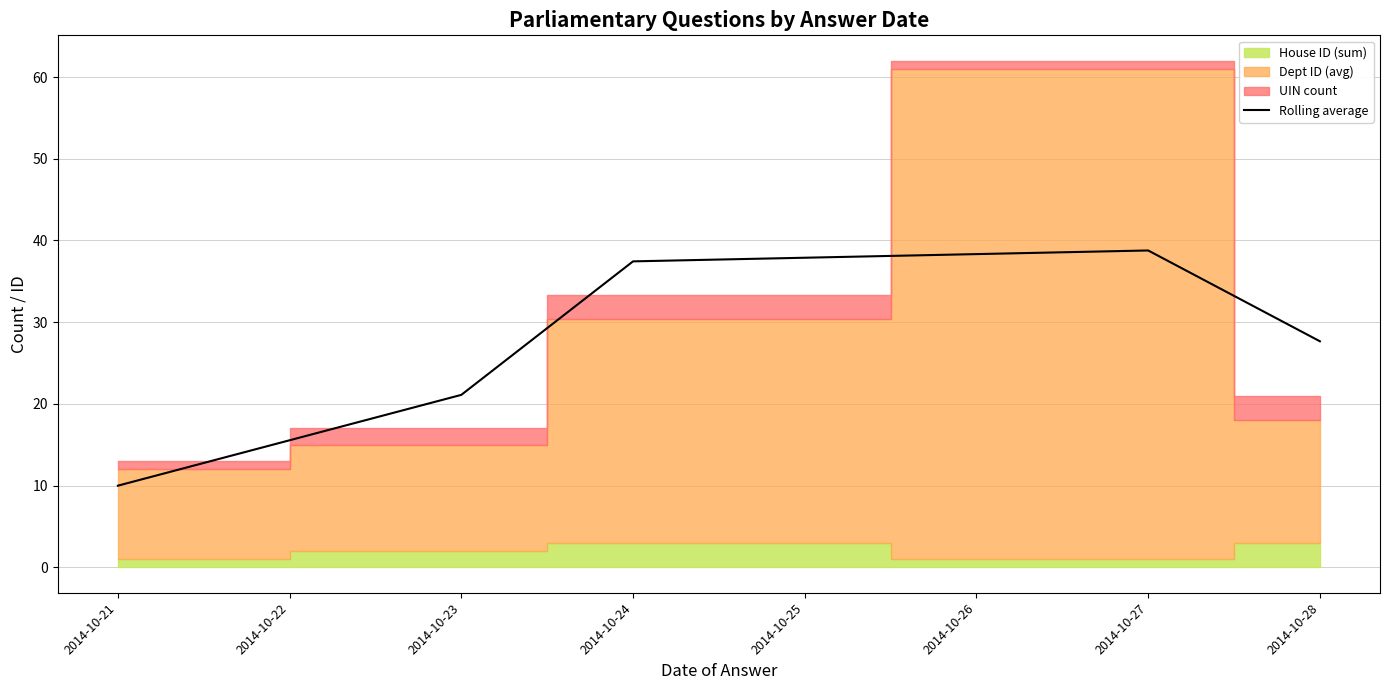

The value of Rolling average at 2014-10-27 is 52.3. True or false?

False